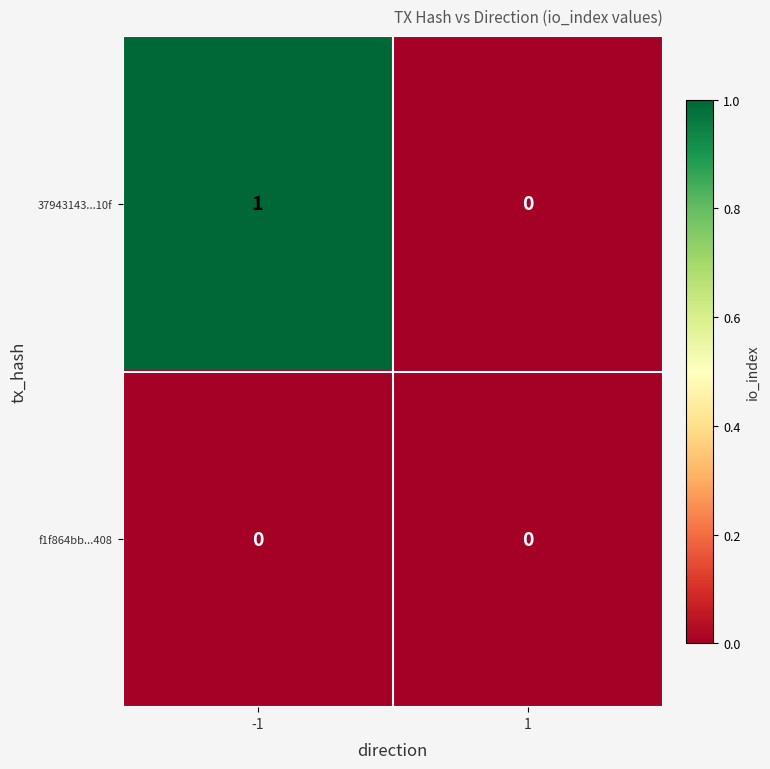

Which series has the largest range (max minus min)?

37943143...10f